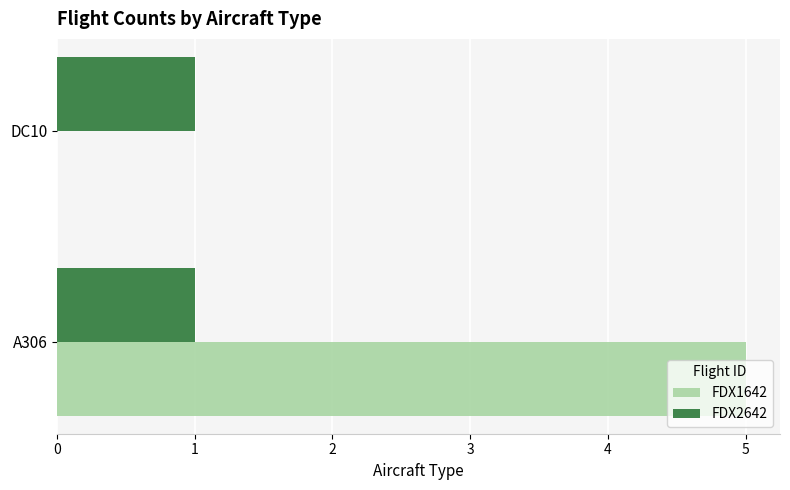

Which series has the largest total across all categories?

FDX1642